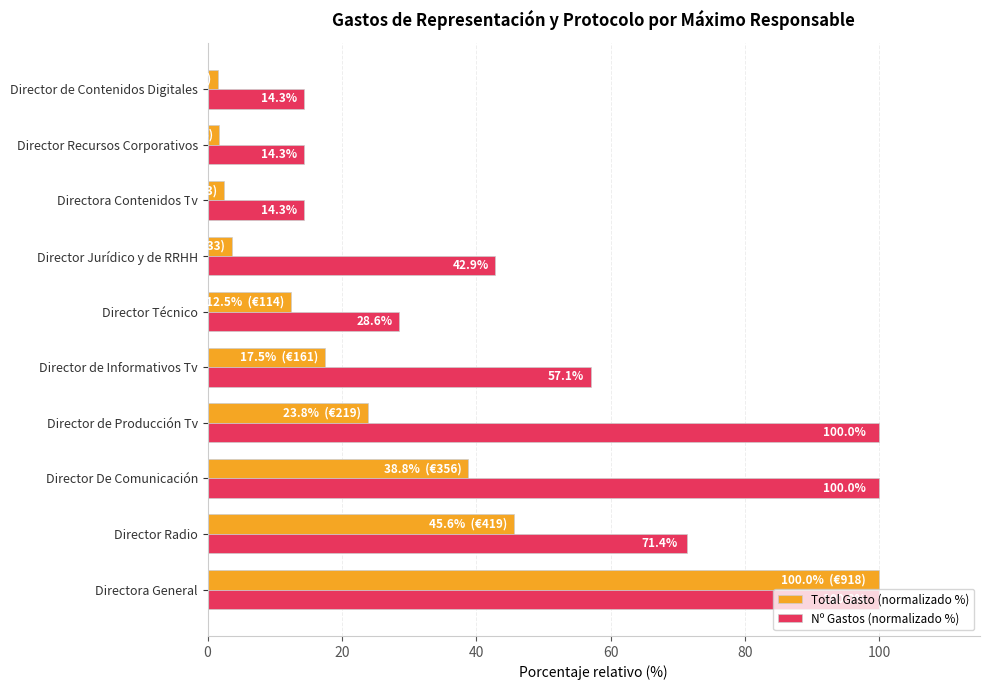

What is the difference between the second highest and second lowest values in the Total Gasto (normalizado %) series?

43.8